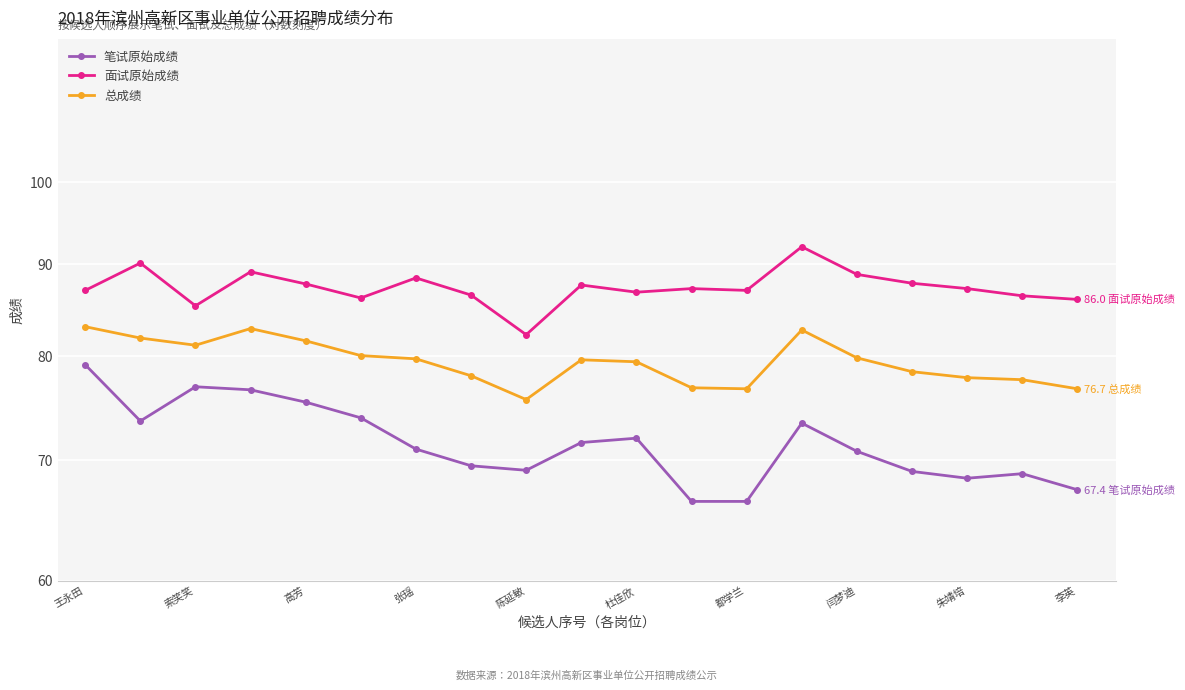

True or false: 笔试原始成绩 and 总成绩 cross at least once.

False